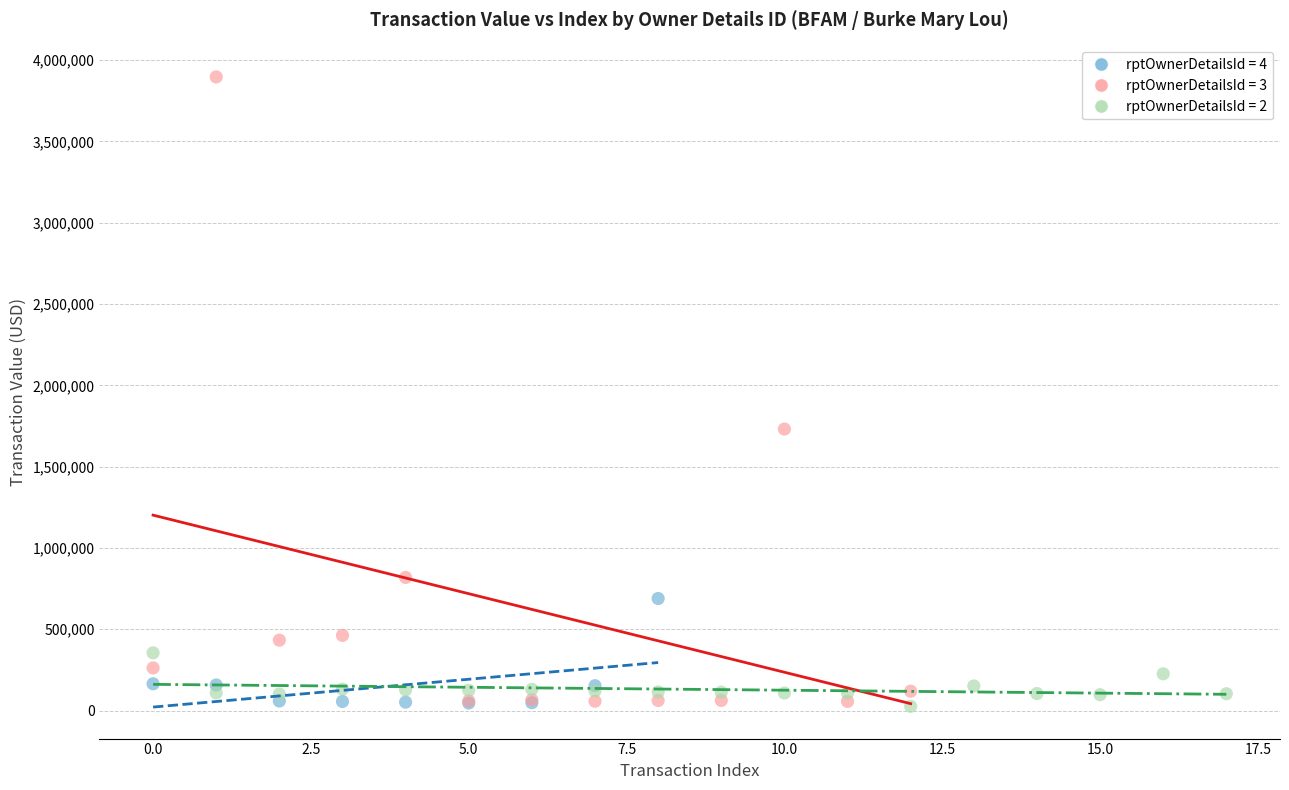

Which series has the largest Y range (max minus min)?

rptOwnerDetailsId = 3